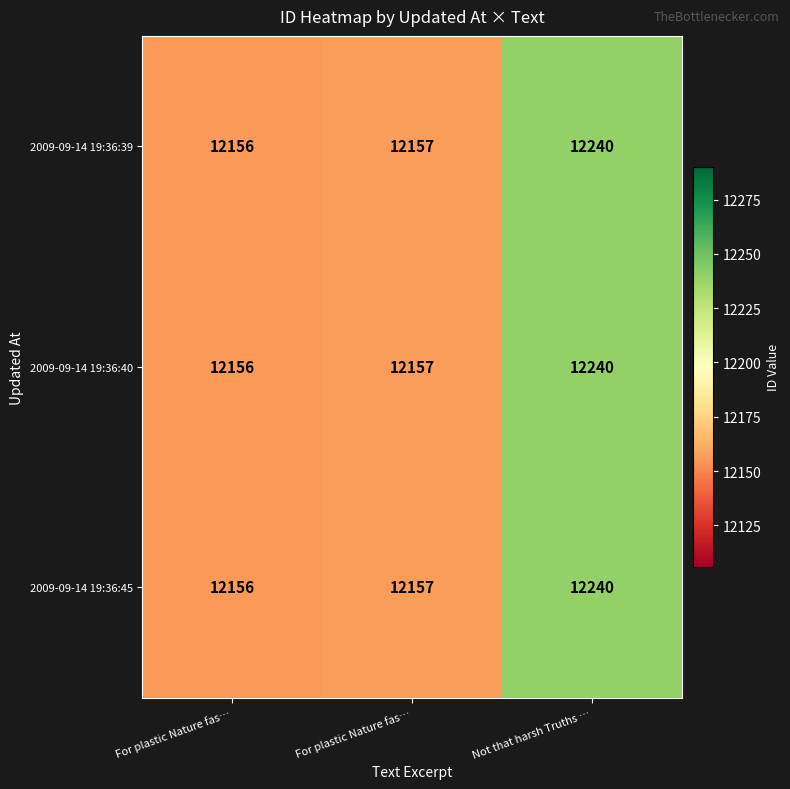

Count the number of categories in the chart.

3